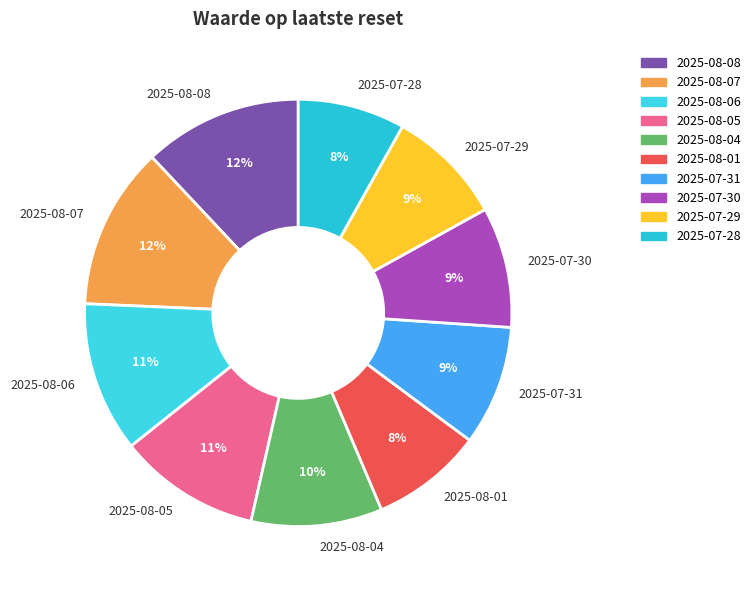

To the nearest percent, what is the combined percentage of 2025-07-29 and 2025-08-05?

20%